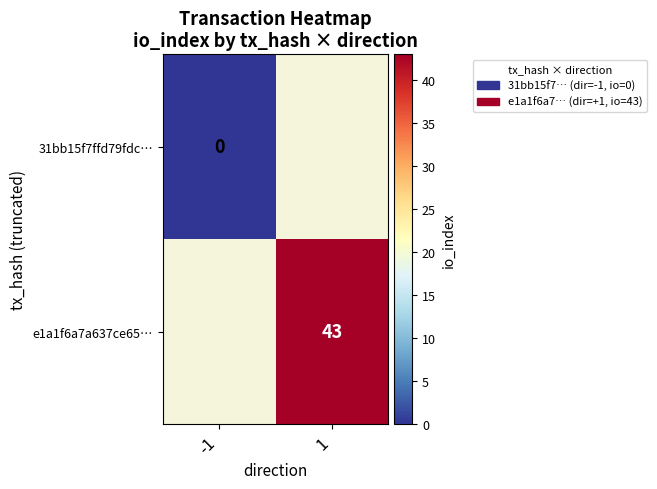

The e1a1f6a7a637ce65… series shows 43 at 1. True or false?

True